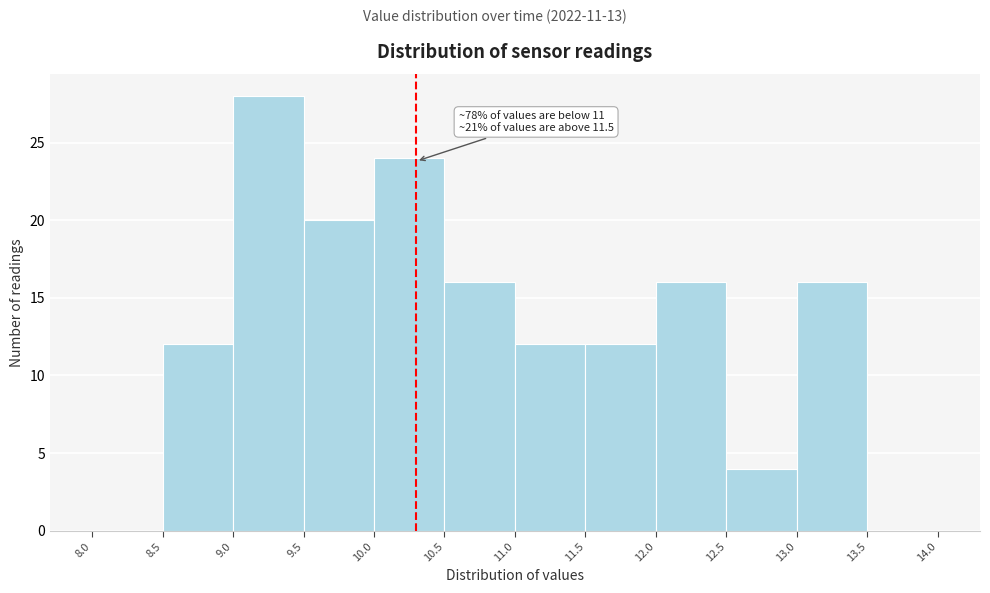

Over which range of the x-axis is the bar tallest?

9.0 to 9.5